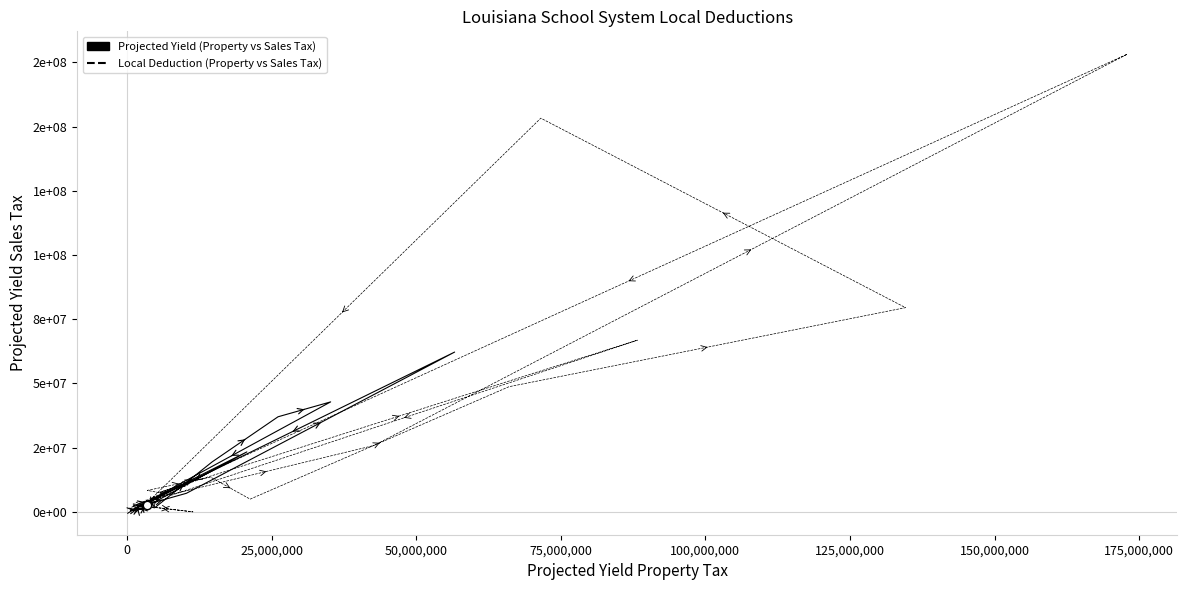

What is the average value?

31602323